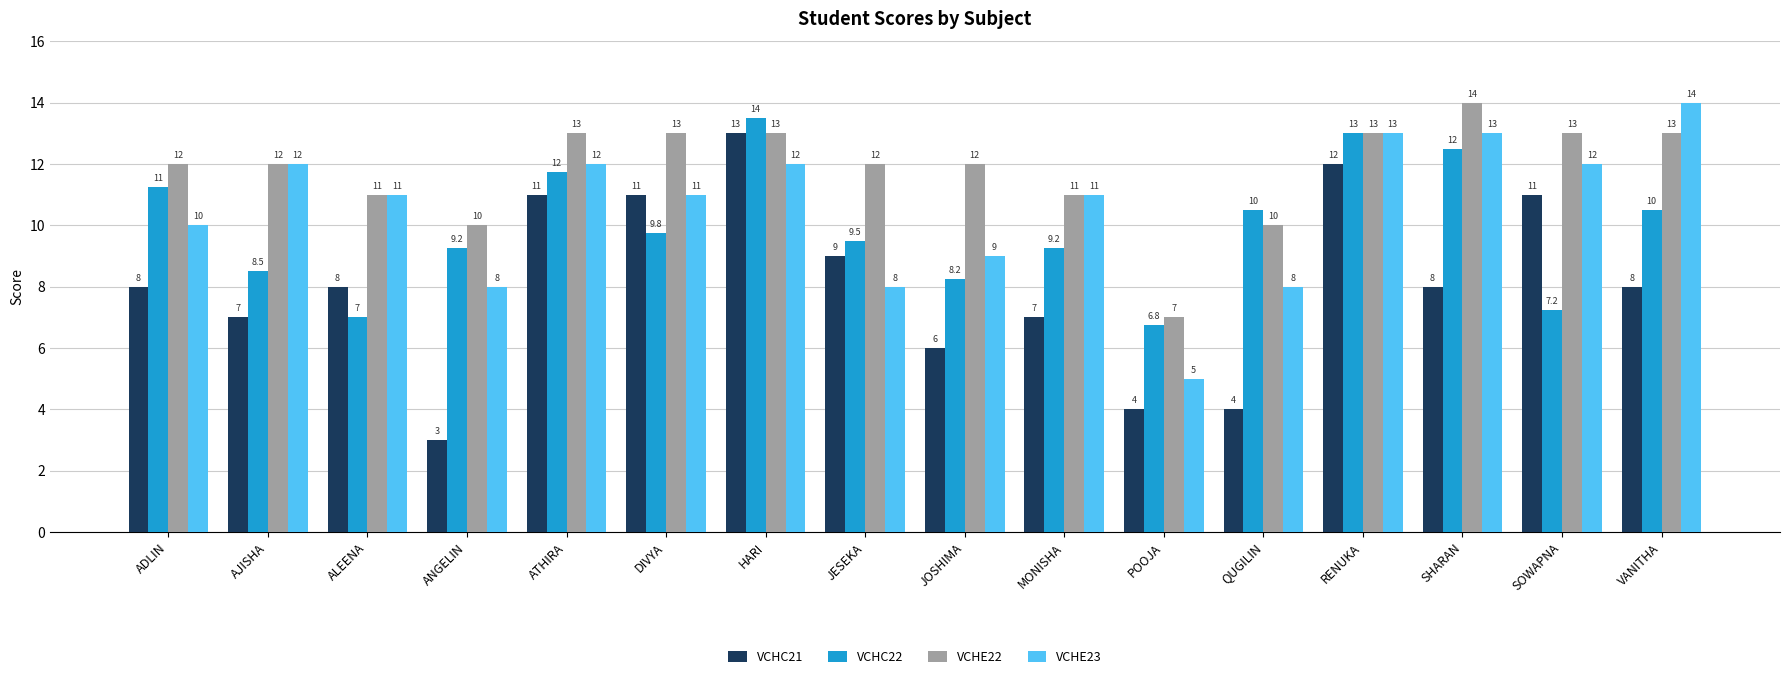

What is the label of the 16th bar from the right?

ADLIN